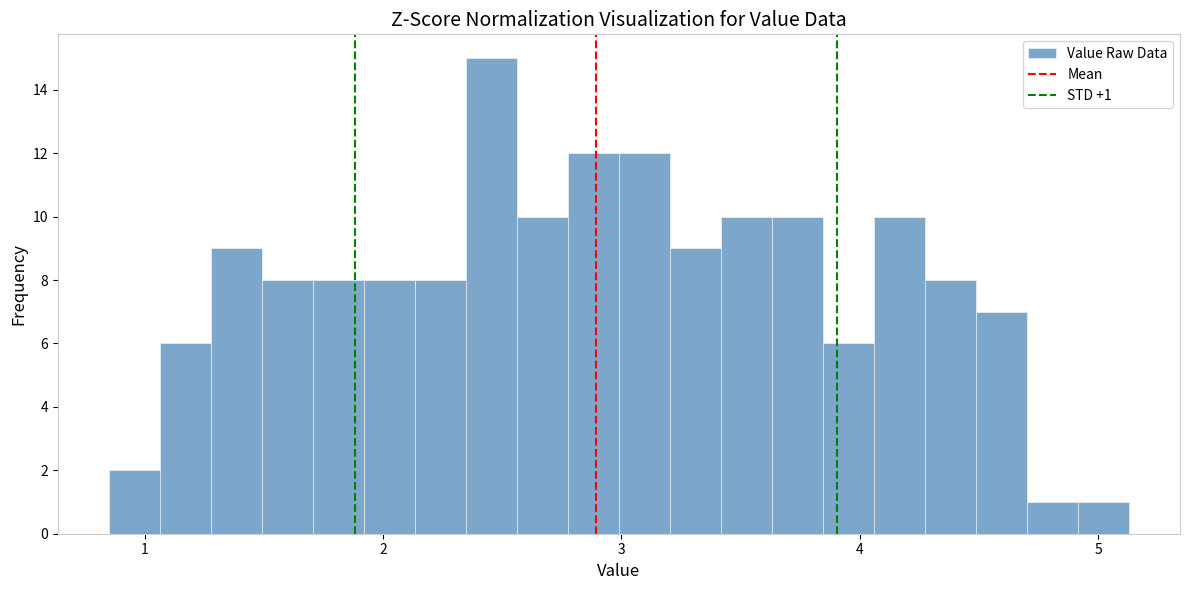

Read against the x-axis, roughly where is the centre of the tallest bar?

2.5